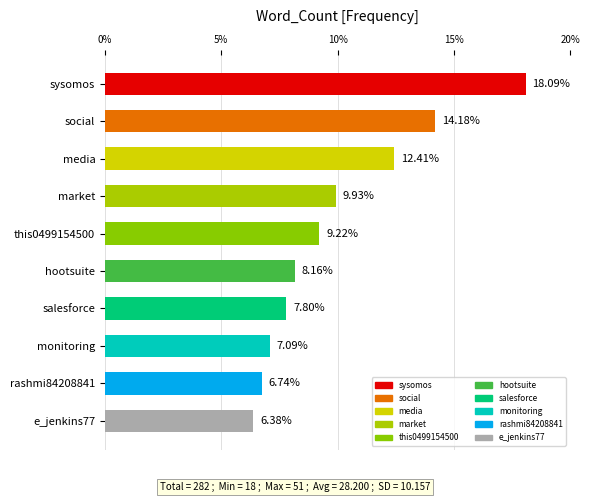

Rank the categories by value from lowest to highest.

e_jenkins77, rashmi84208841, monitoring, salesforce, hootsuite, this0499154500, market, media, social, sysomos